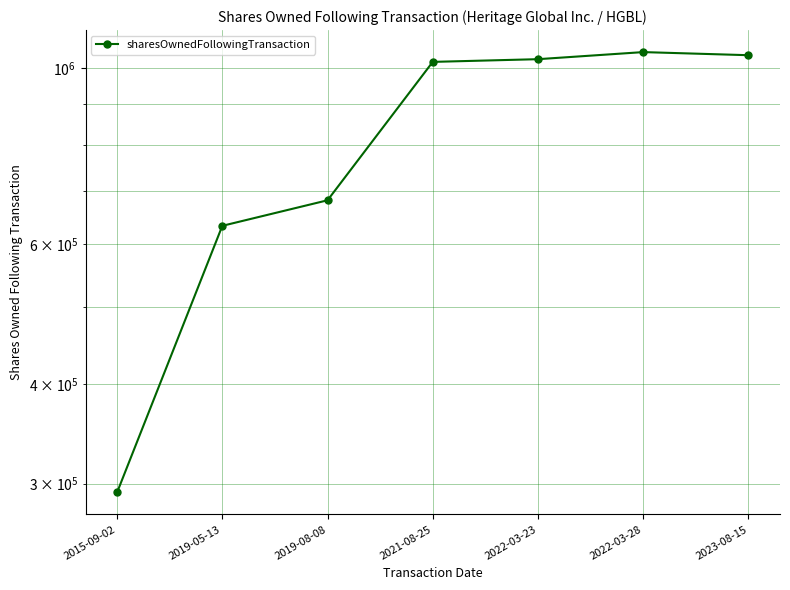

Rank the categories by value from lowest to highest.

2015-09-02, 2019-05-13, 2019-08-08, 2021-08-25, 2022-03-23, 2023-08-15, 2022-03-28